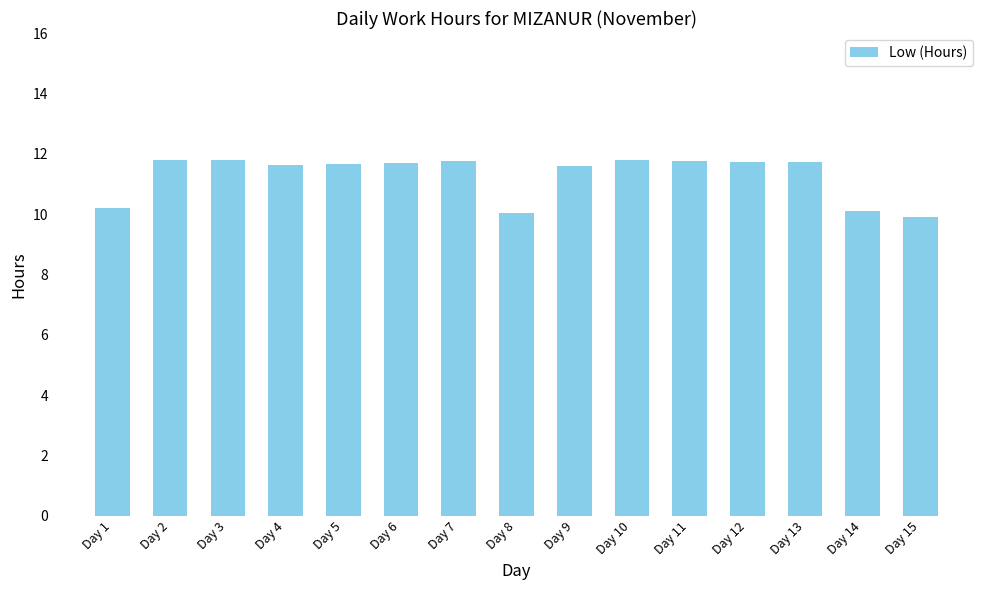

What is the value of the 13th bar from the left?

11.7